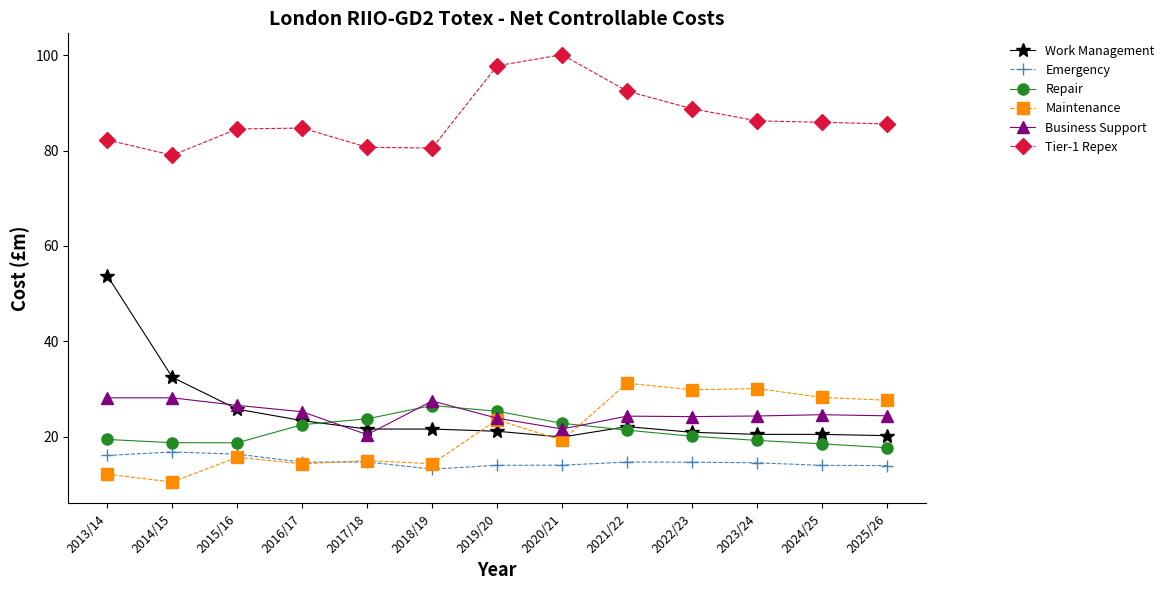

True or false: Tier-1 Repex has more than 1 points higher than both neighbors.

True